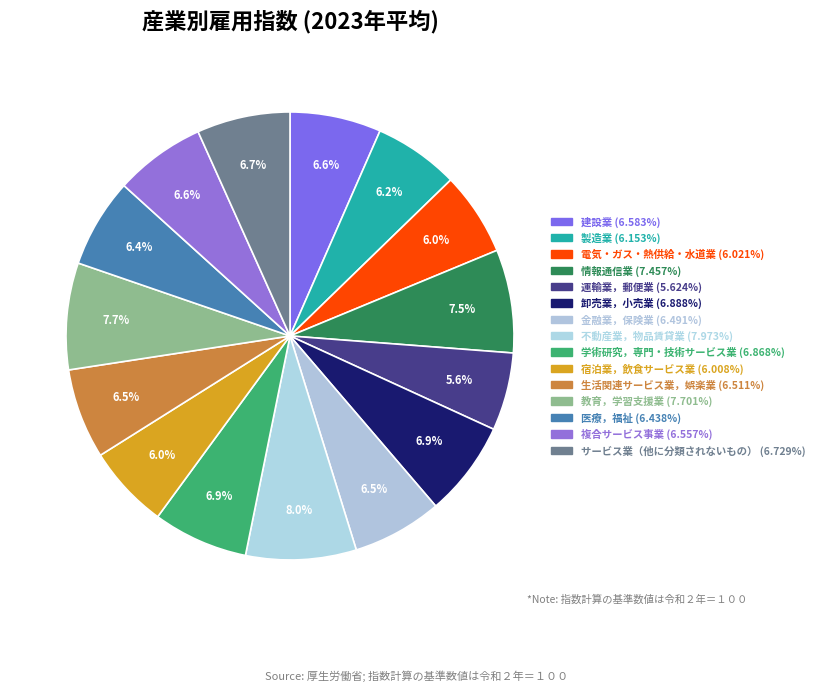

To the nearest percent, what portion does 電気・ガス・熱供給・水道業 represent?

6%